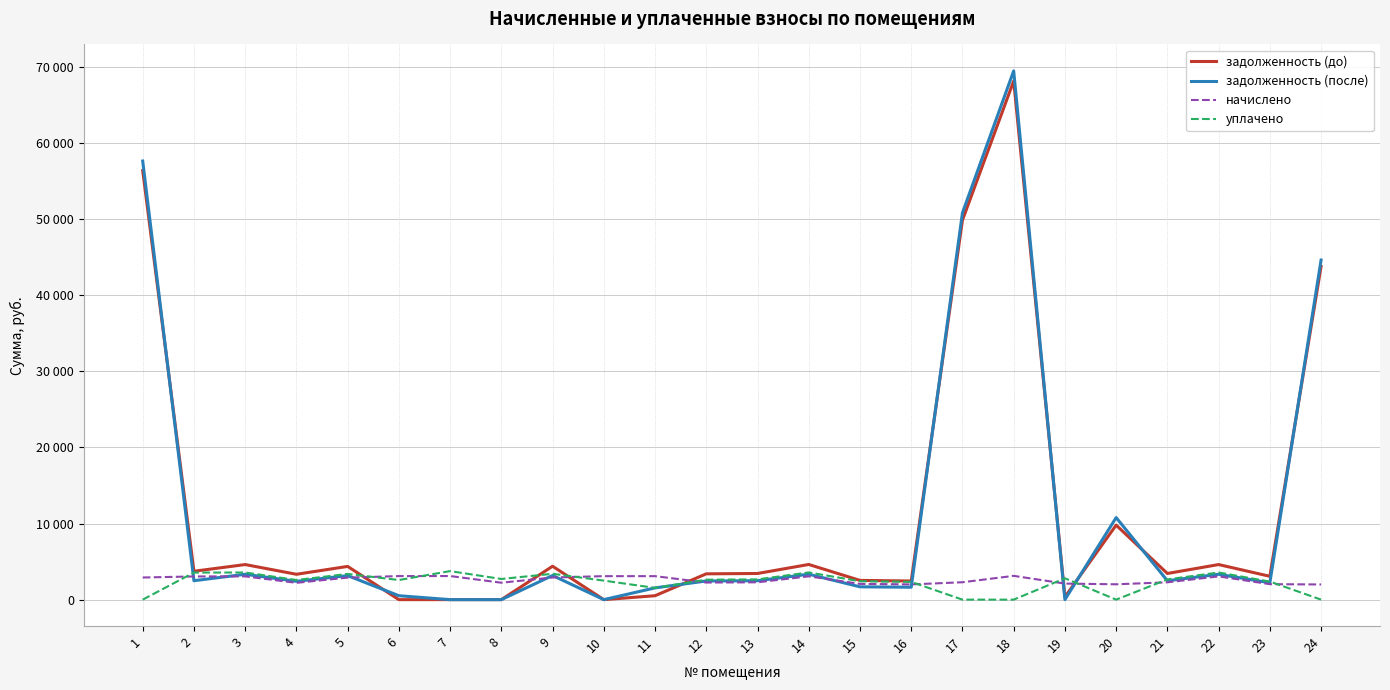

Does the chart display data point markers on the line(s)?

No